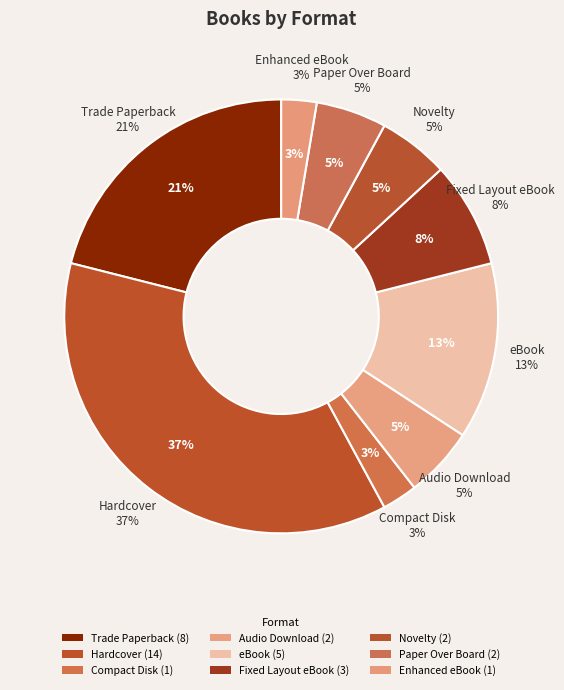

To the nearest percent, what portion does eBook represent?

13%